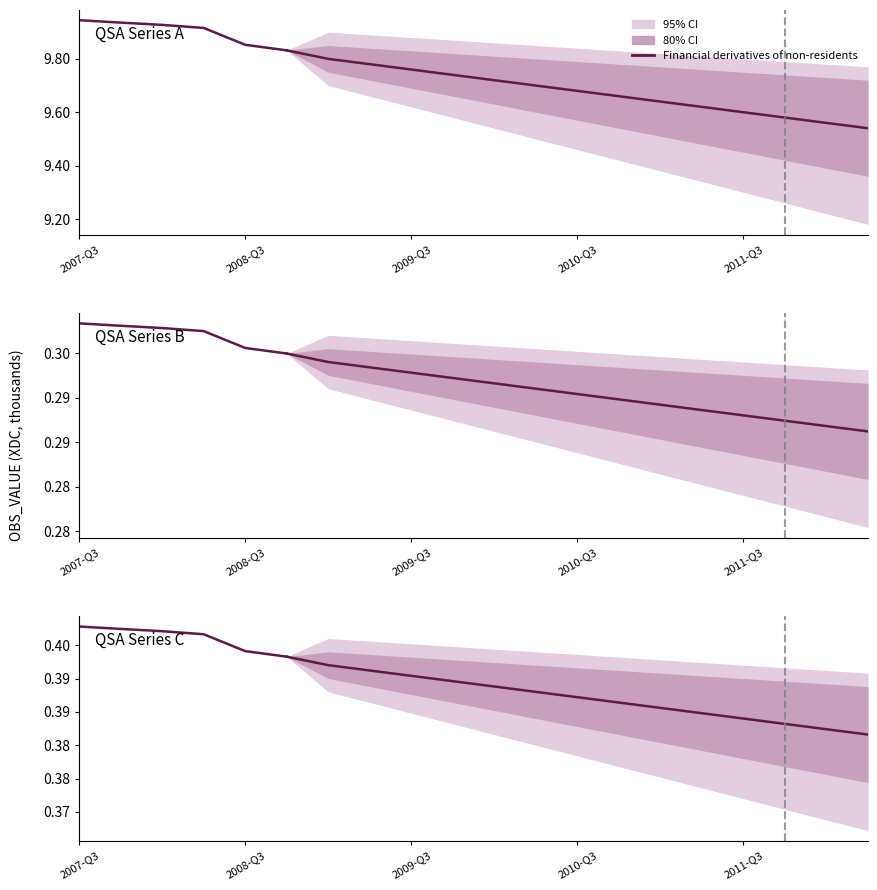

What is the value of the 4th point from the left?

0.4